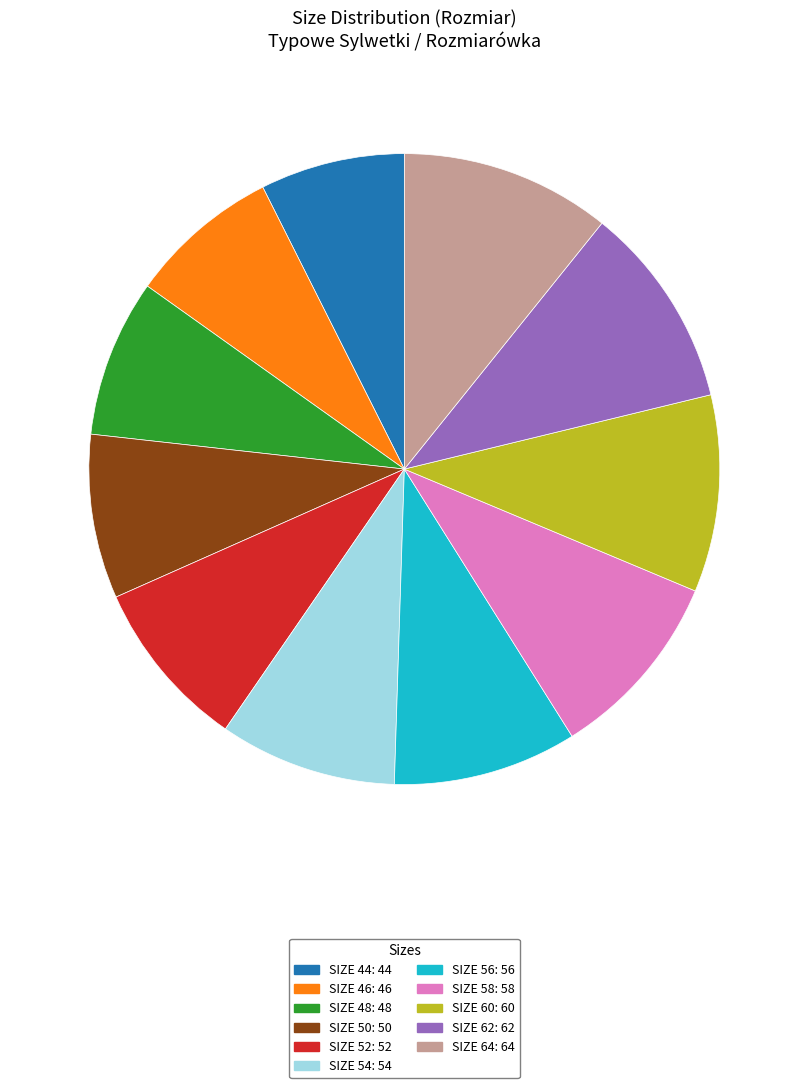

How many segments does this pie chart have?

11